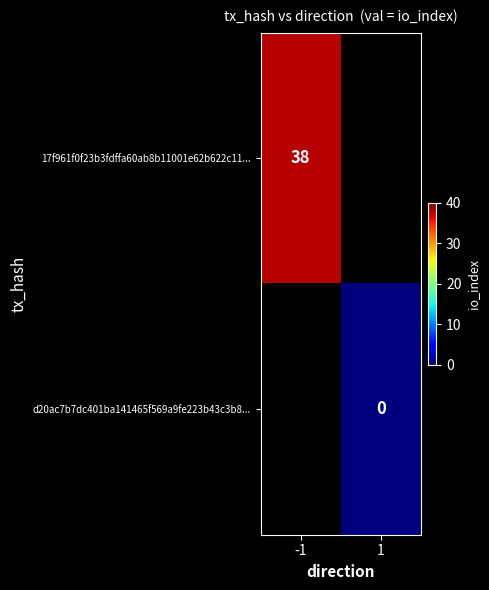

Is it true that 17f961f0f23b3fdffa60ab8b11001e62b622c11... equals 24 at -1?

False